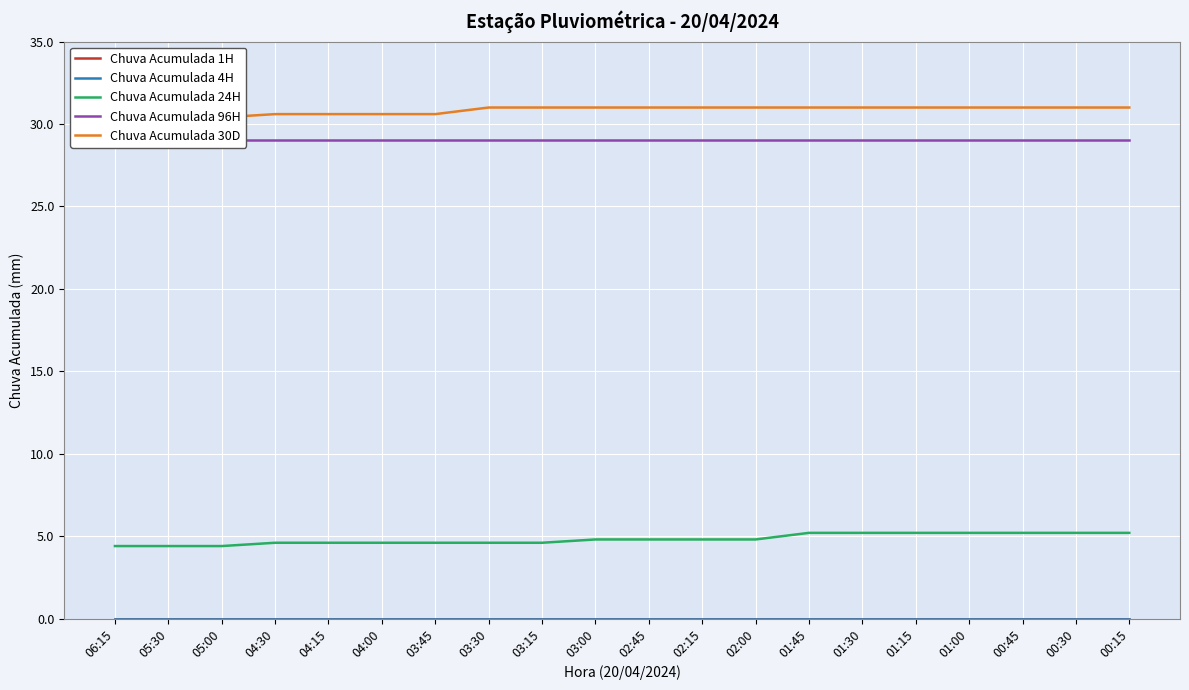

List the series in order of their peak value, lowest first.

Chuva Acumulada 1H, Chuva Acumulada 4H, Chuva Acumulada 24H, Chuva Acumulada 96H, Chuva Acumulada 30D